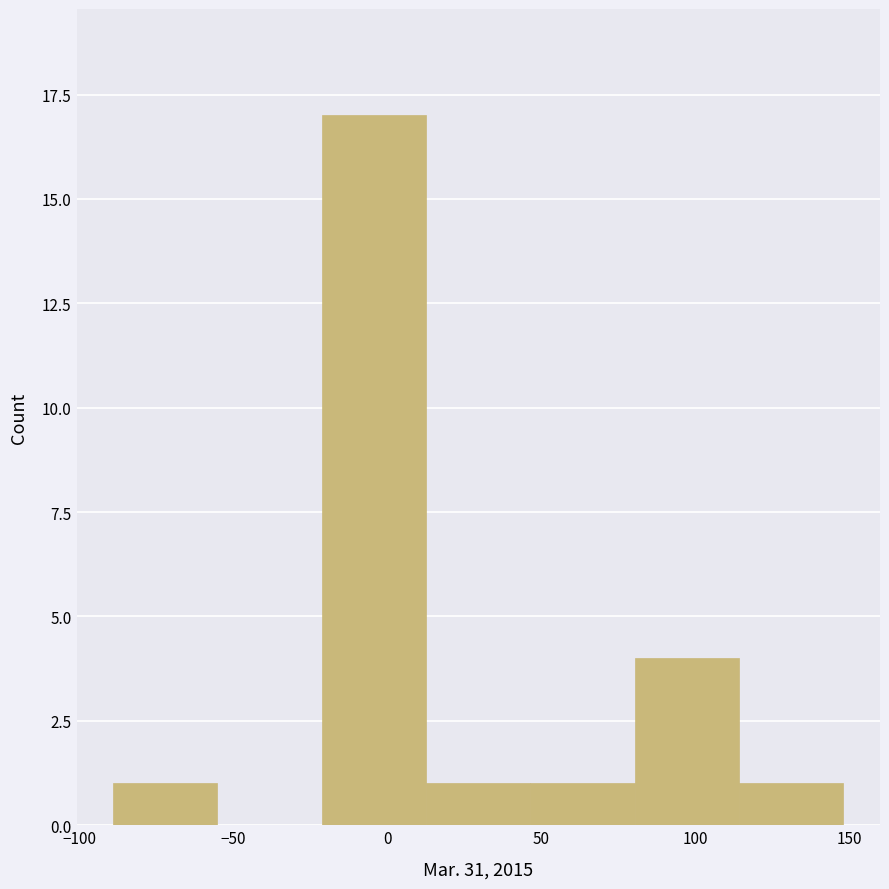

Over which range of the x-axis is the bar tallest?

-20 to 15